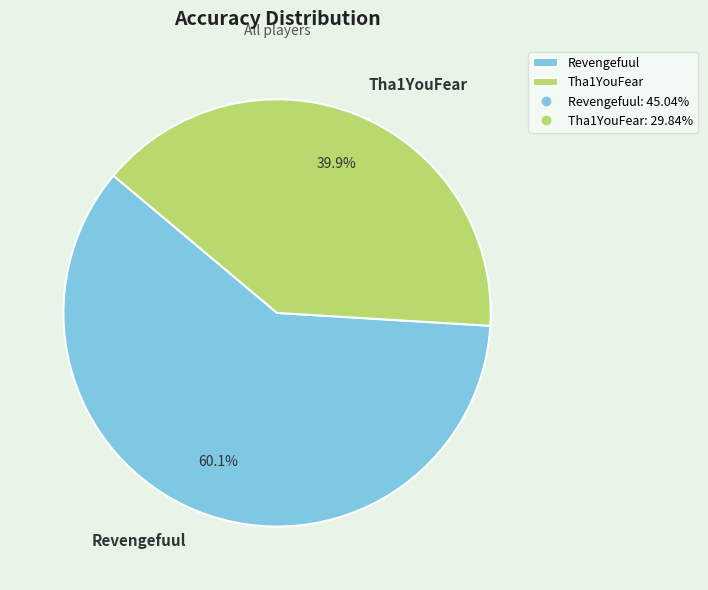

Between Tha1YouFear and Revengefuul, which is larger?

Revengefuul